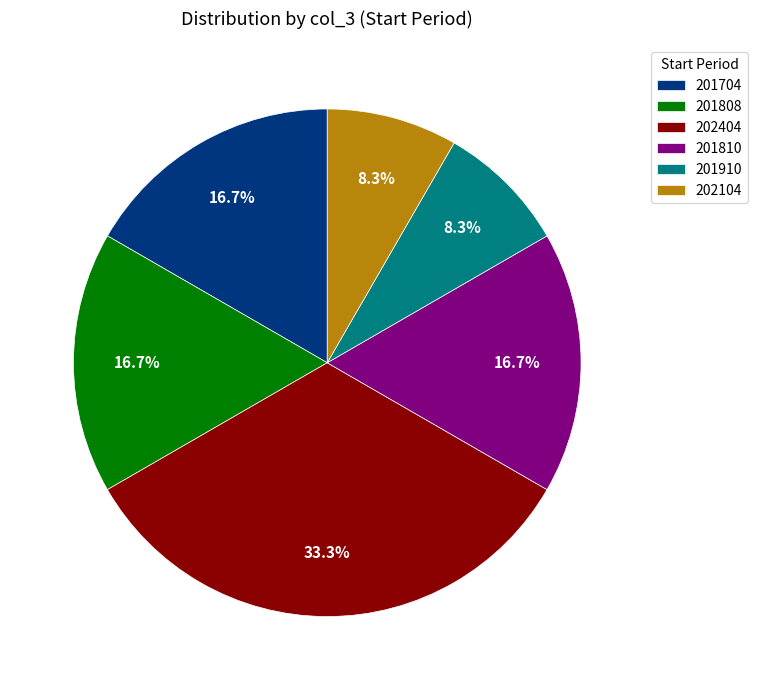

What percentage do 201704 and 201910 together represent?

25.0%